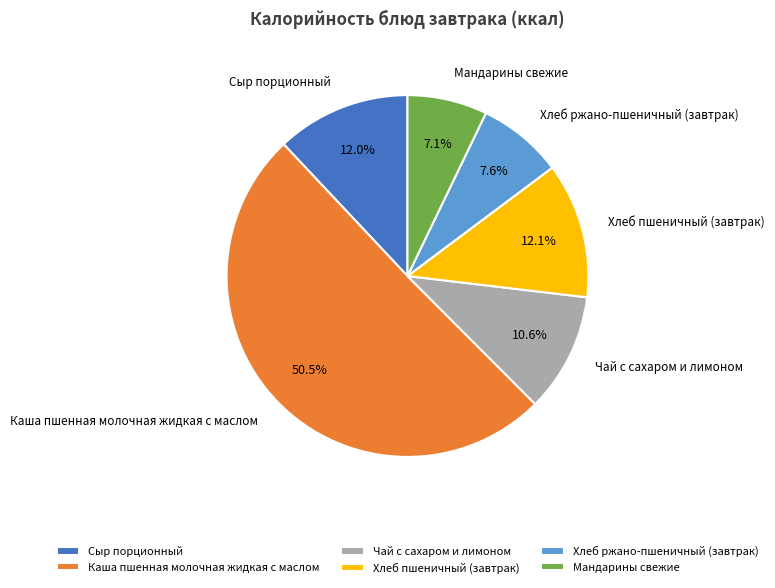

Is Хлеб пшеничный (завтрак) the majority of the pie?

No